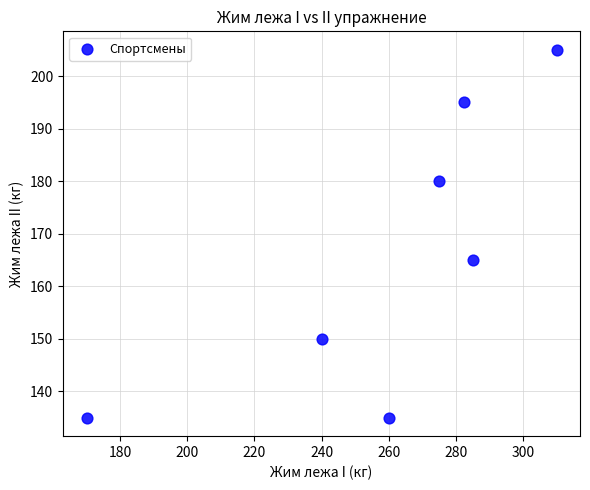

What Y value in the scatter plot is closest to 170?

165